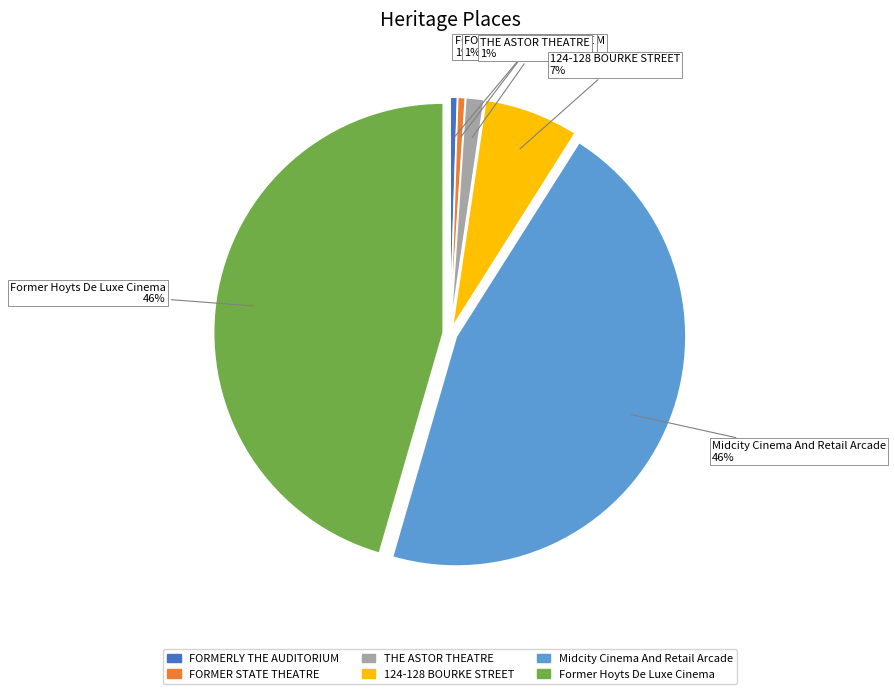

The 124-128 BOURKE STREET slice represents 17% of the pie. True or false?

False